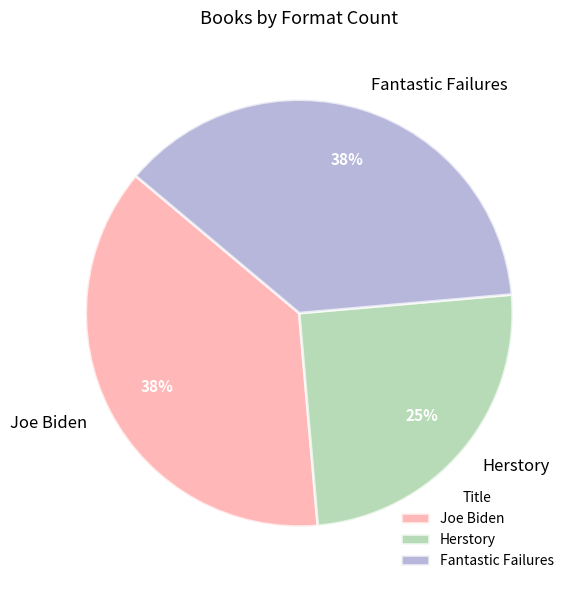

Is it true that Fantastic Failures is 38% of the pie?

True